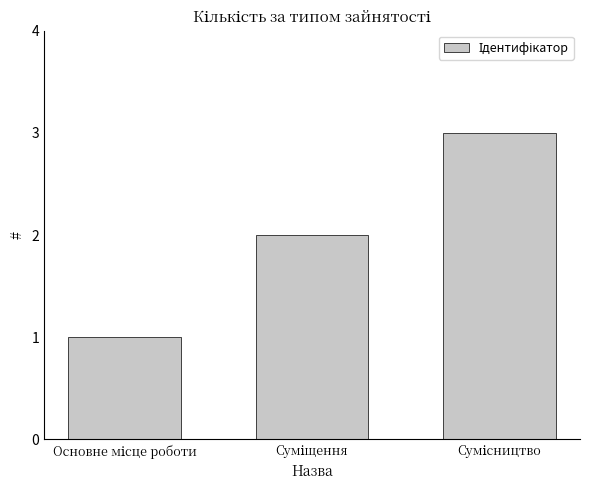

What is the greatest value displayed?

3